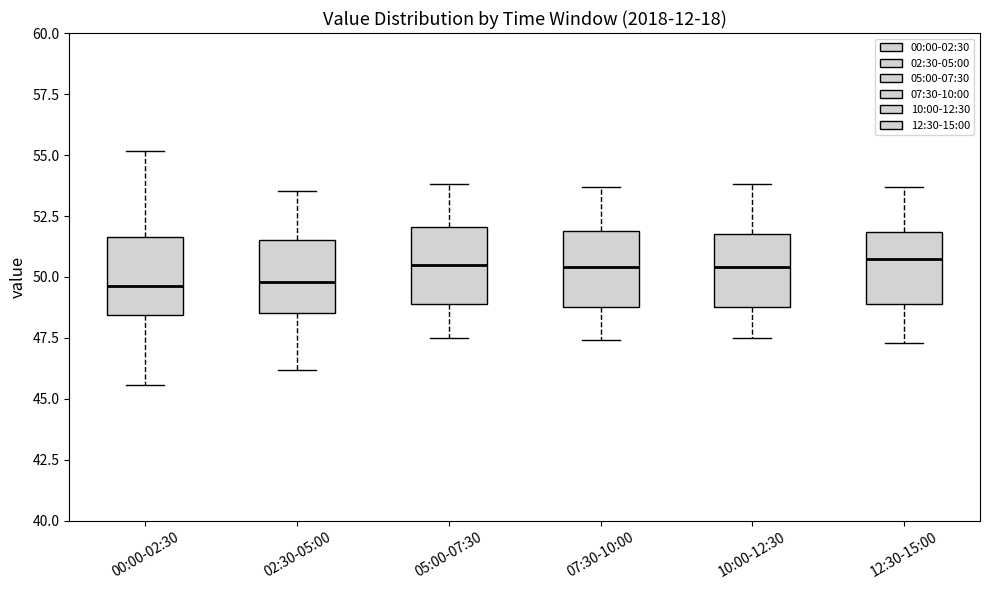

Reading left to right, transcribe this box plot: for each box, give where its median line is, the range the box spans, and where its two whiskers end, as read against the y-axis. The values are not printed on the chart, so give them approximately, as read against the axis.

00:00-02:30: median 49.5, box 48.5 to 51.5, whiskers 45.5 to 55.0
02:30-05:00: median 50.0, box 48.5 to 51.5, whiskers 46.0 to 53.5
05:00-07:30: median 50.5, box 49.0 to 52.0, whiskers 47.5 to 54.0
07:30-10:00: median 50.5, box 49.0 to 52.0, whiskers 47.5 to 53.5
10:00-12:30: median 50.5, box 49.0 to 52.0, whiskers 47.5 to 54.0
12:30-15:00: median 51.0, box 49.0 to 52.0, whiskers 47.5 to 53.5